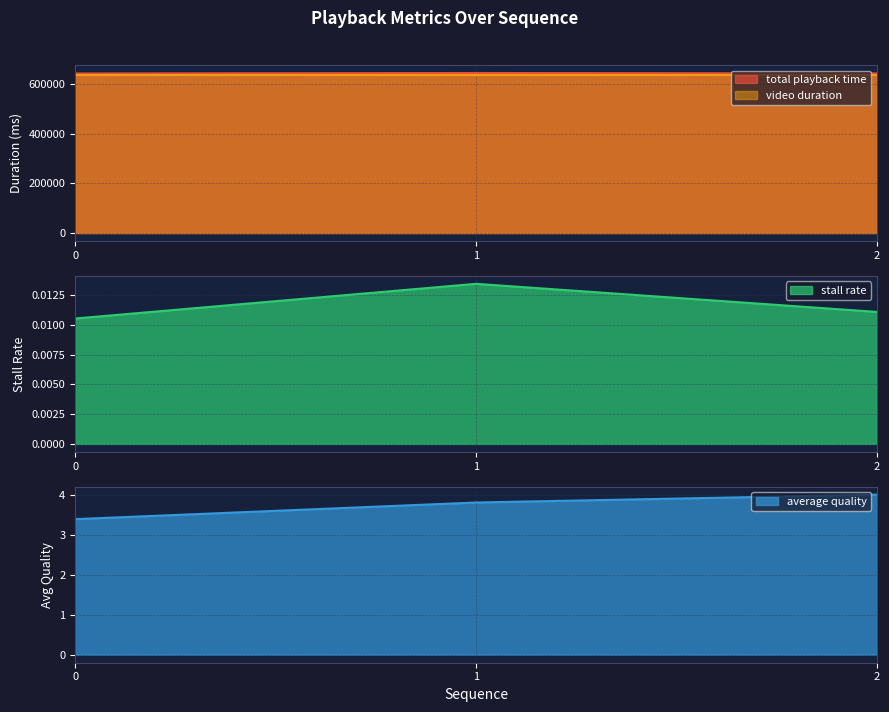

How many data points does each series have?

3